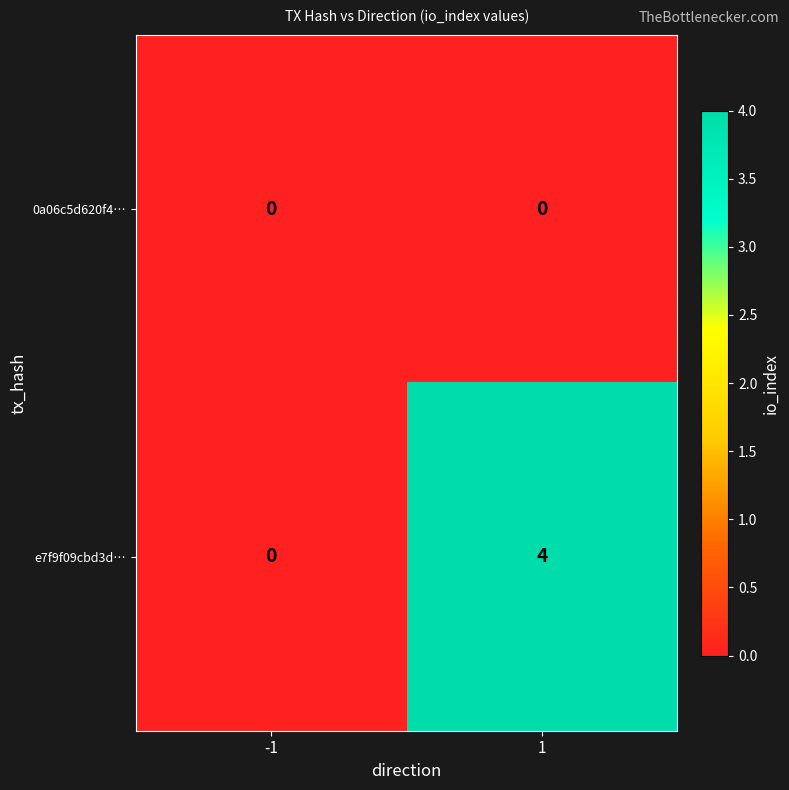

What is the spread (max minus min) of values at 1?

4